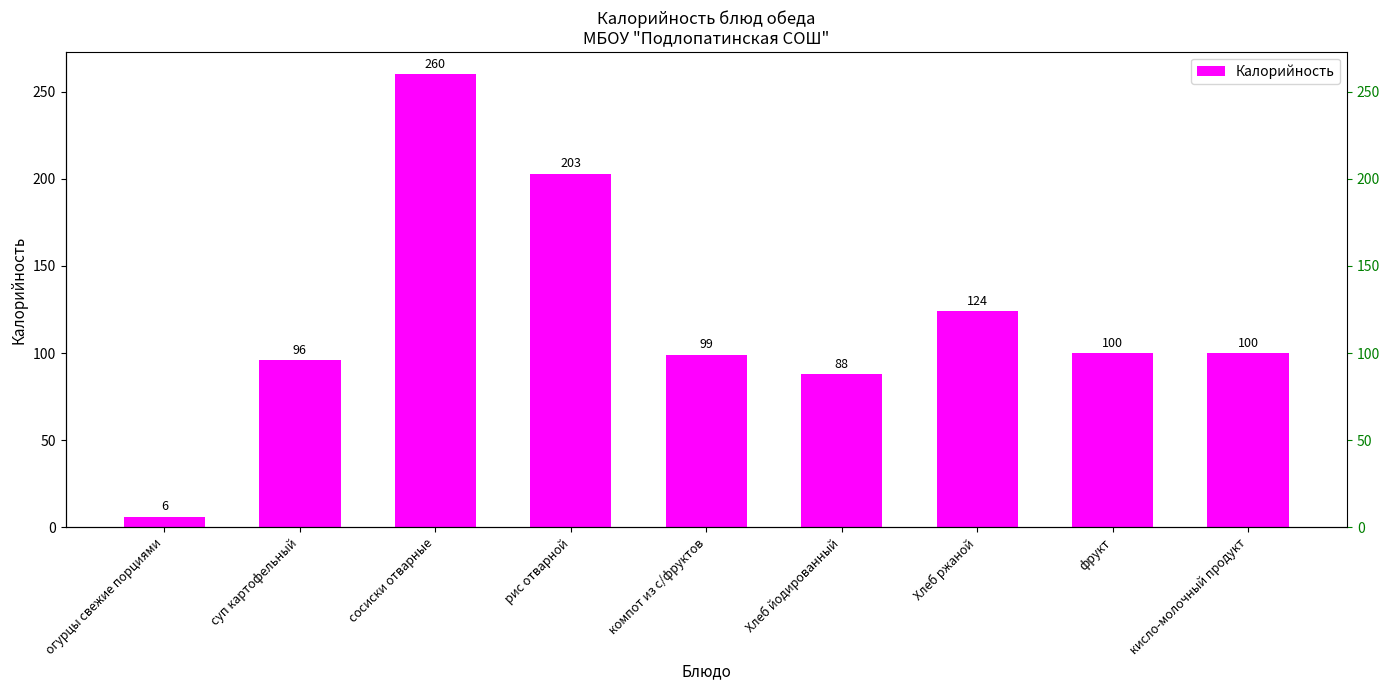

The chart shows a value of 124 at Хлеб ржаной. True or false?

True